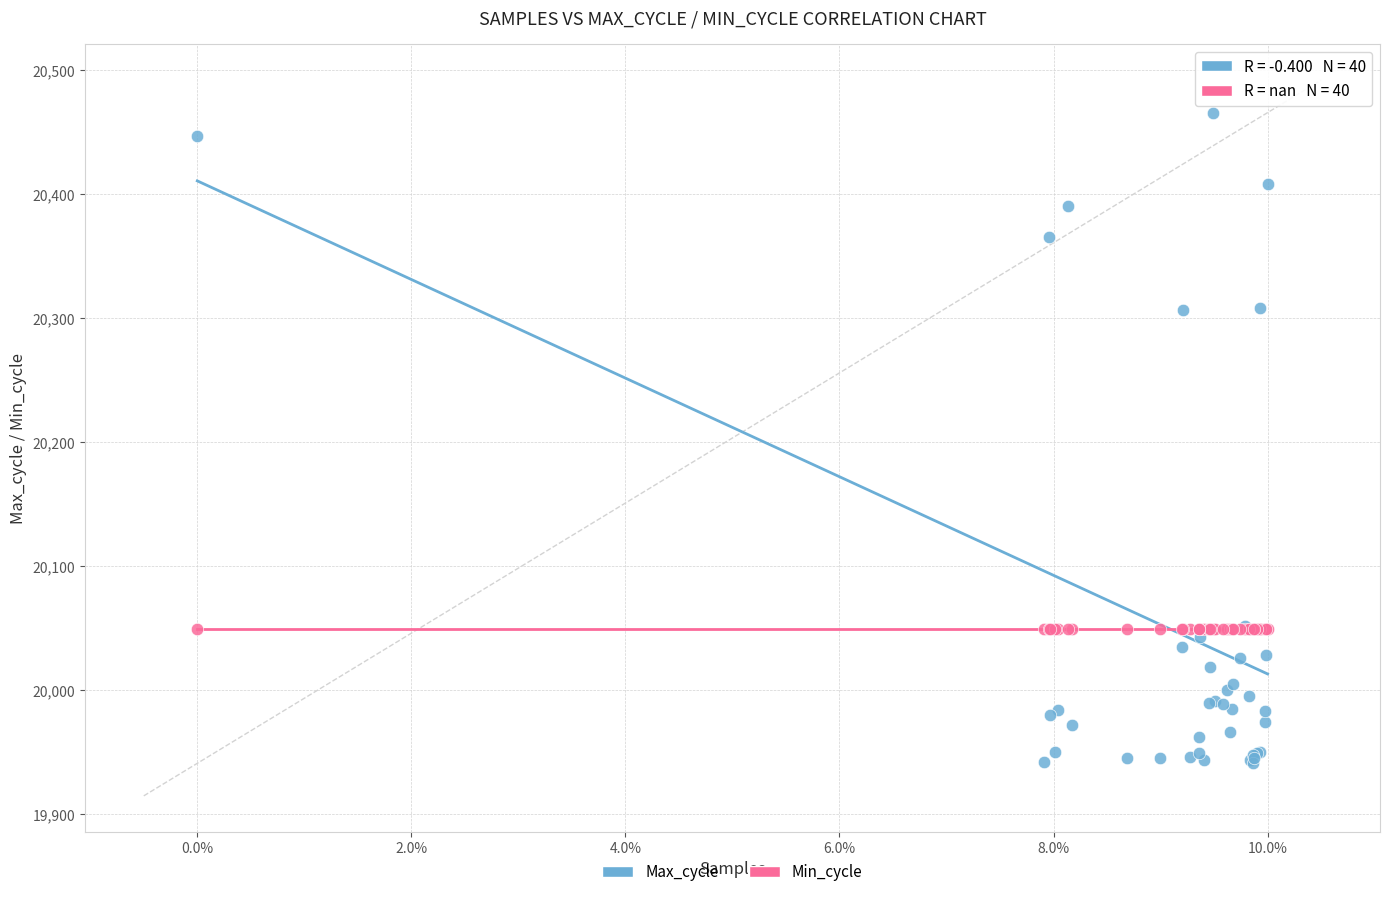

Which series contains the lowest Y value?

Max_cycle